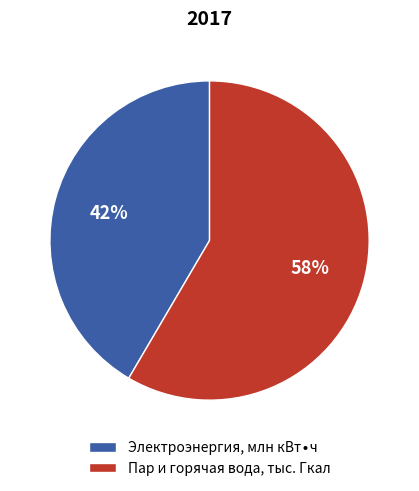

Is it true that Пар и горячая вода, тыс. Гкал is 47% of the pie?

False